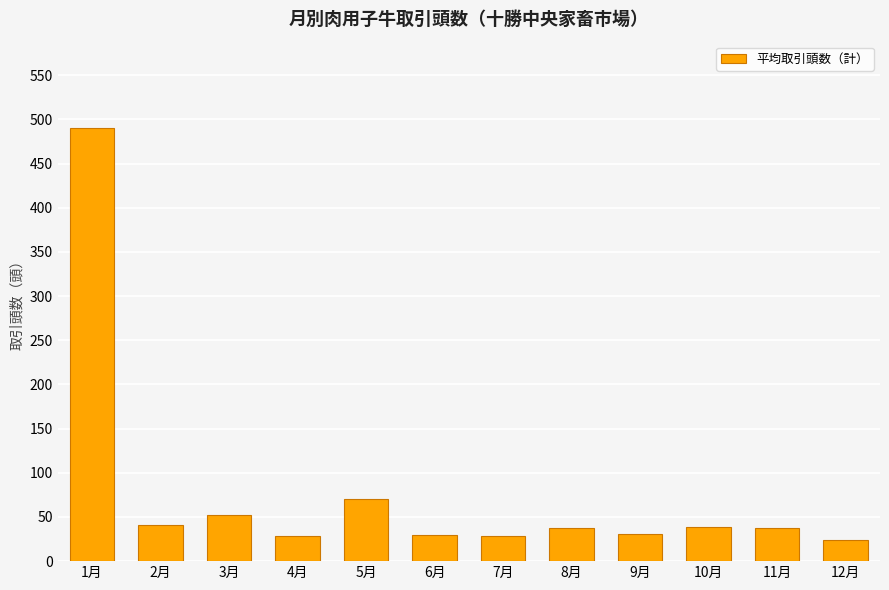

Count the number of categories in the chart.

12